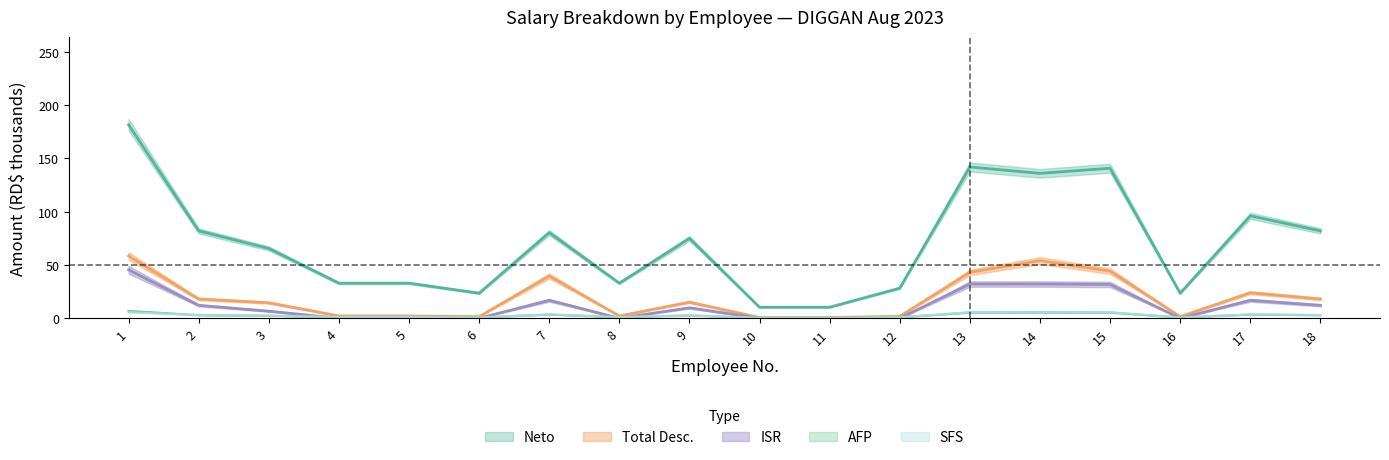

What is the approximate value of AFP at 9?

74.9